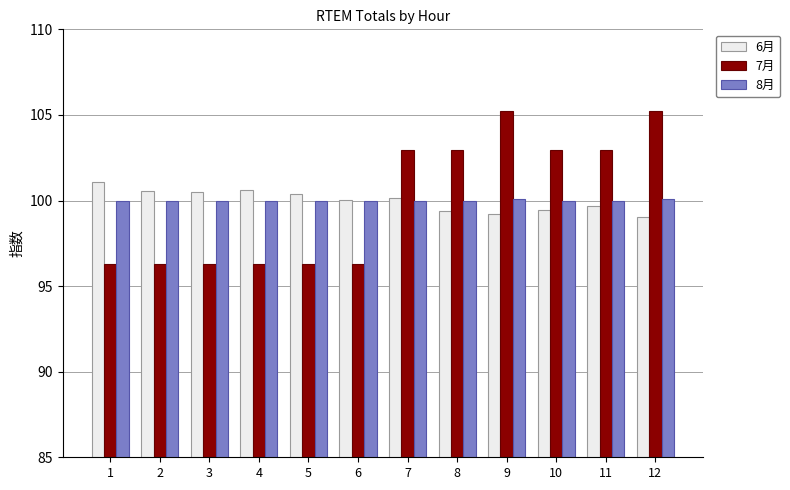

At which label does 6月 reach its peak?

1